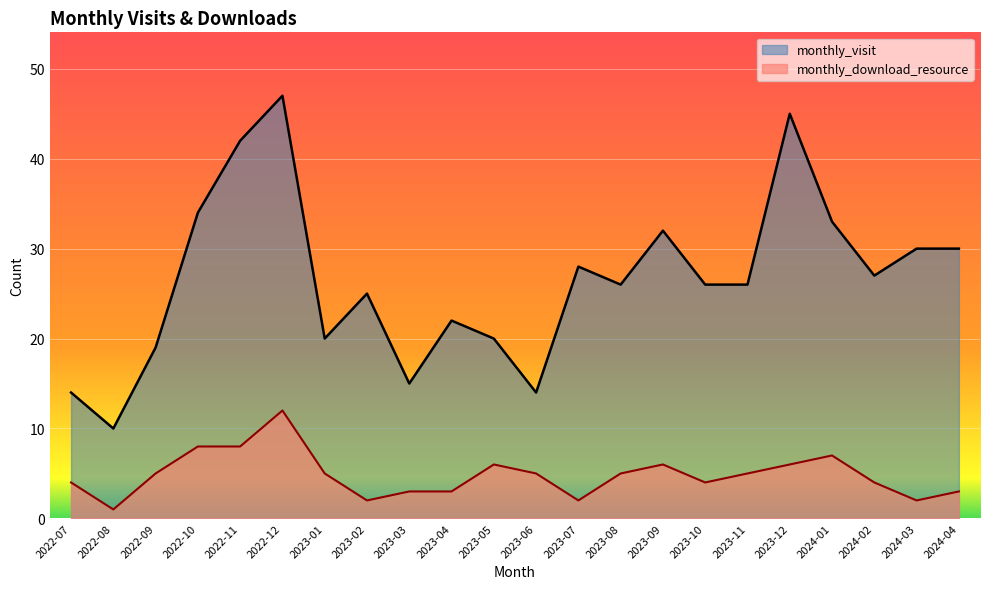

Reading right to left, extract all data points from this chart.

monthly_visit: 2024-04=30	2024-03=30	2024-02=27	2024-01=33	2023-12=45	2023-11=26	2023-10=26	2023-09=32	2023-08=26	2023-07=28	2023-06=14	2023-05=20	2023-04=22	2023-03=15	2023-02=25	2023-01=20	2022-12=47	2022-11=42	2022-10=34	2022-09=19	2022-08=10	2022-07=14
monthly_download_resource: 2024-04=3	2024-03=2	2024-02=4	2024-01=7	2023-12=6	2023-11=5	2023-10=4	2023-09=6	2023-08=5	2023-07=2	2023-06=5	2023-05=6	2023-04=3	2023-03=3	2023-02=2	2023-01=5	2022-12=12	2022-11=8	2022-10=8	2022-09=5	2022-08=1	2022-07=4